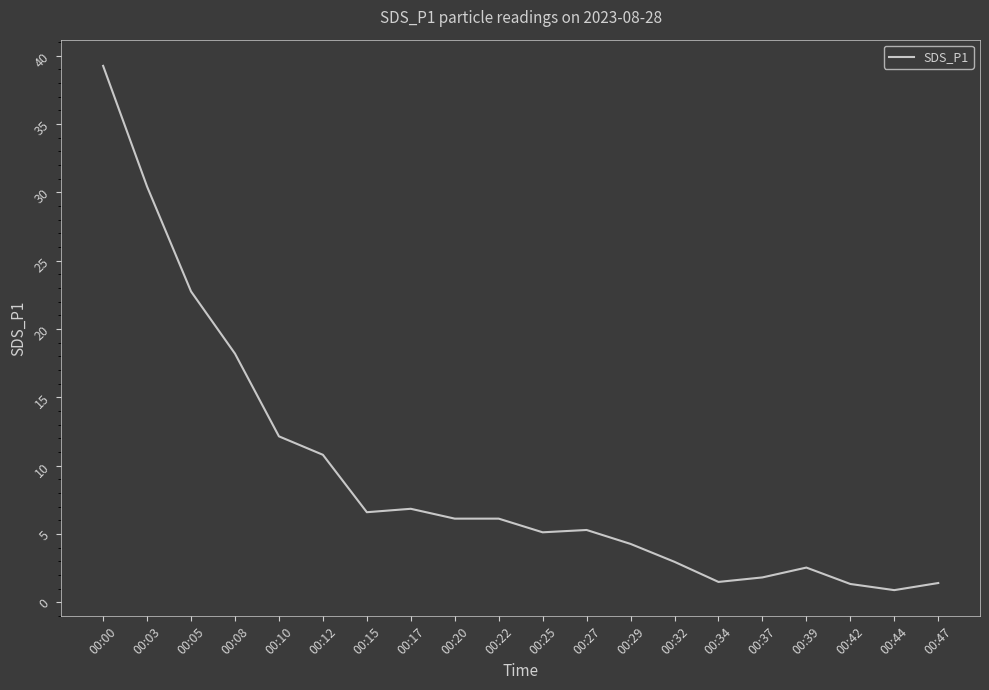

What is the difference between the values at 00:03 and 00:44?

29.5